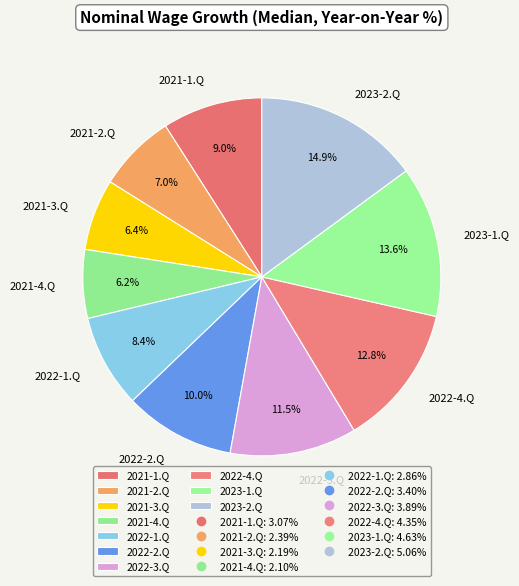

To the nearest percent, what percentage of the pie is 2022-1.Q?

8%